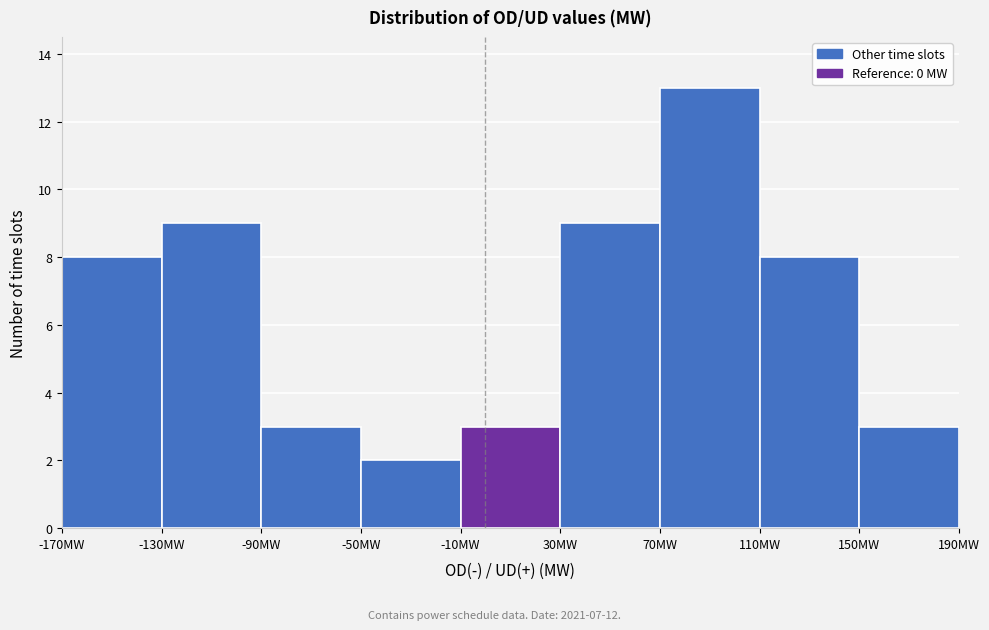

Which range on the x-axis has the tallest bar?

70 to 110